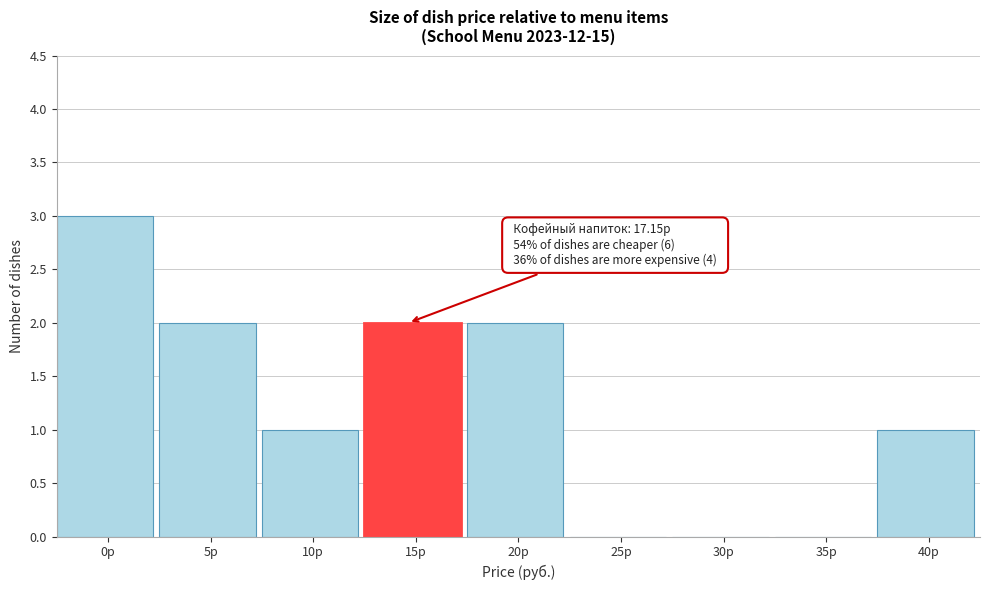

Reading left to right, list all the values displayed in this chart.

0р=3	5р=2	10р=1	15р=2	20р=2	25р=0	30р=0	35р=0	40р=1